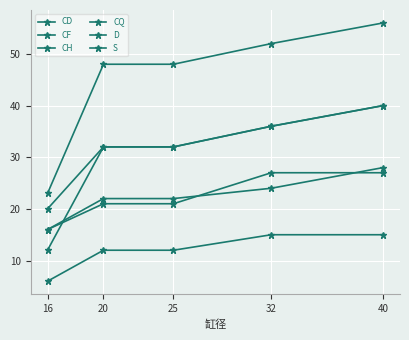

How many lines are shown in the chart?

6